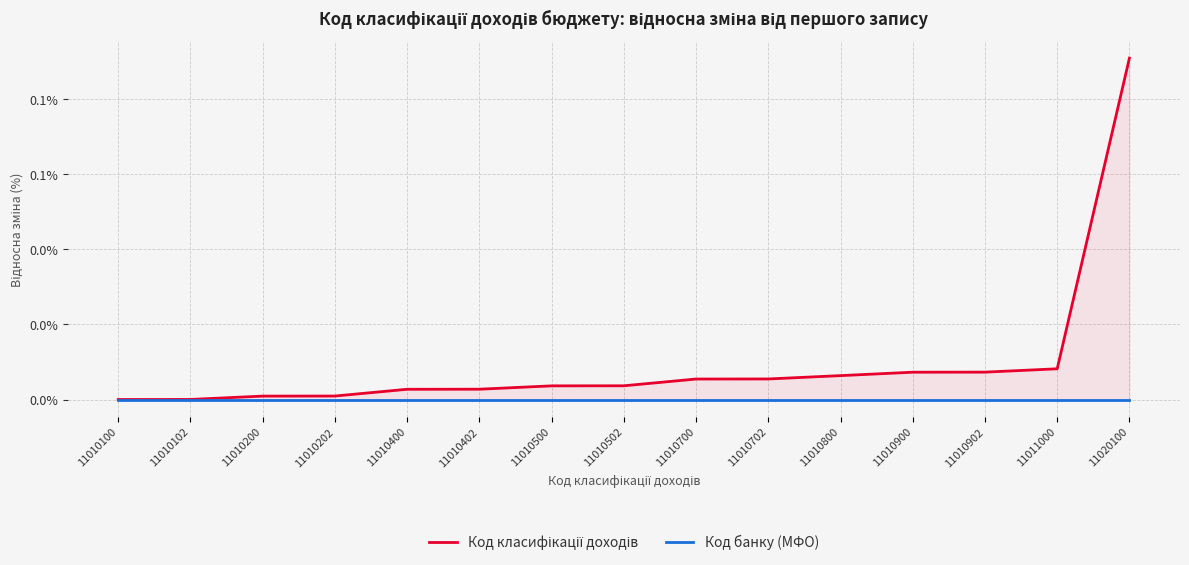

Does the chart display data point markers on the line(s)?

No